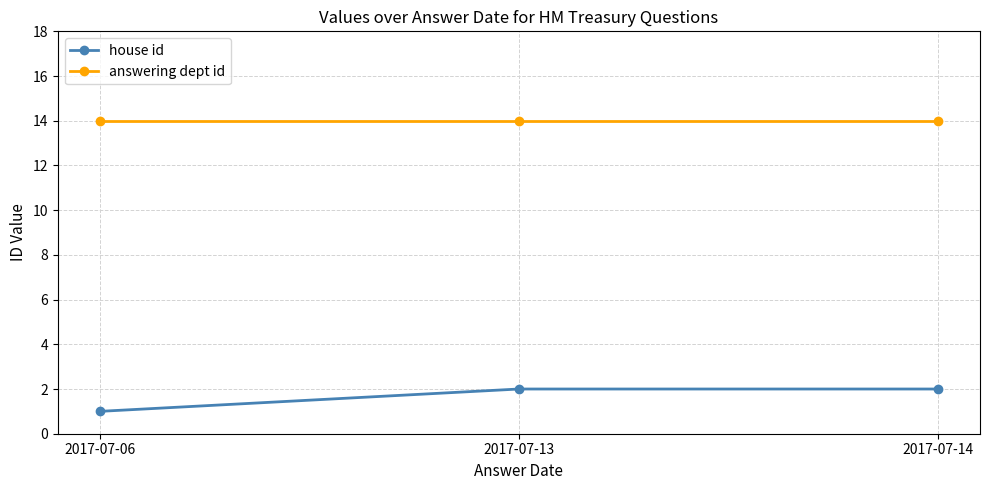

Is the value of house id at 2017-07-13 greater than the value of answering dept id at 2017-07-13?

No